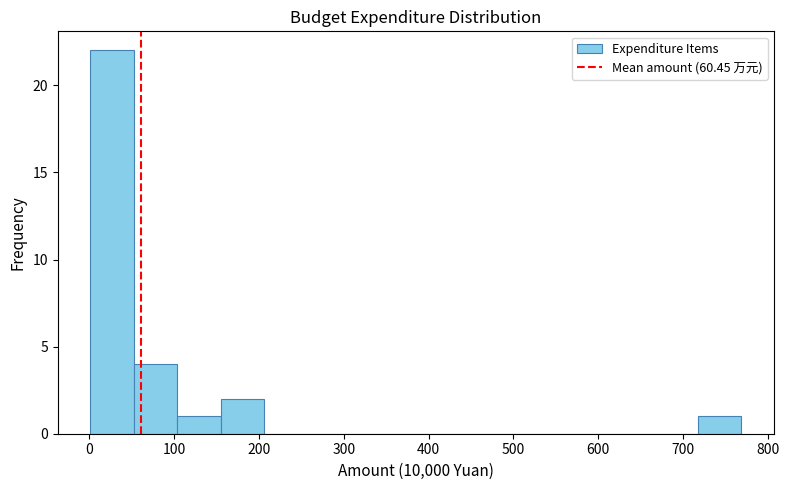

Which range on the x-axis has the tallest bar?

0 to 50